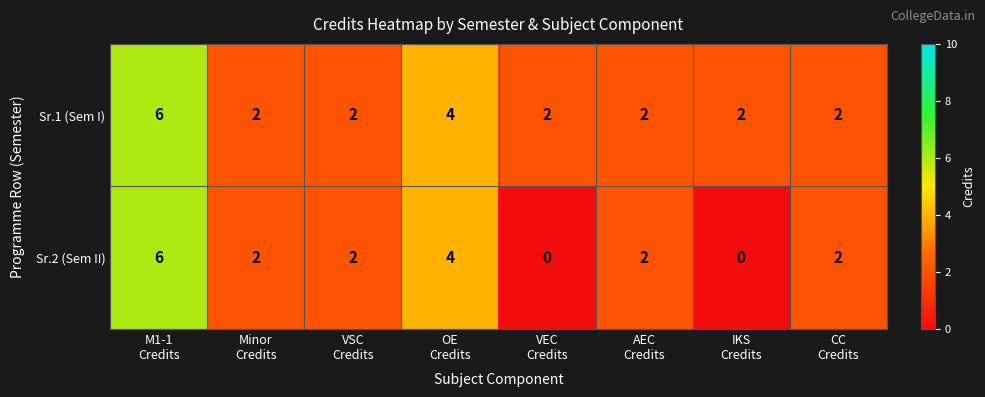

Which series has the largest total across all categories?

Sr.1 (Sem I)